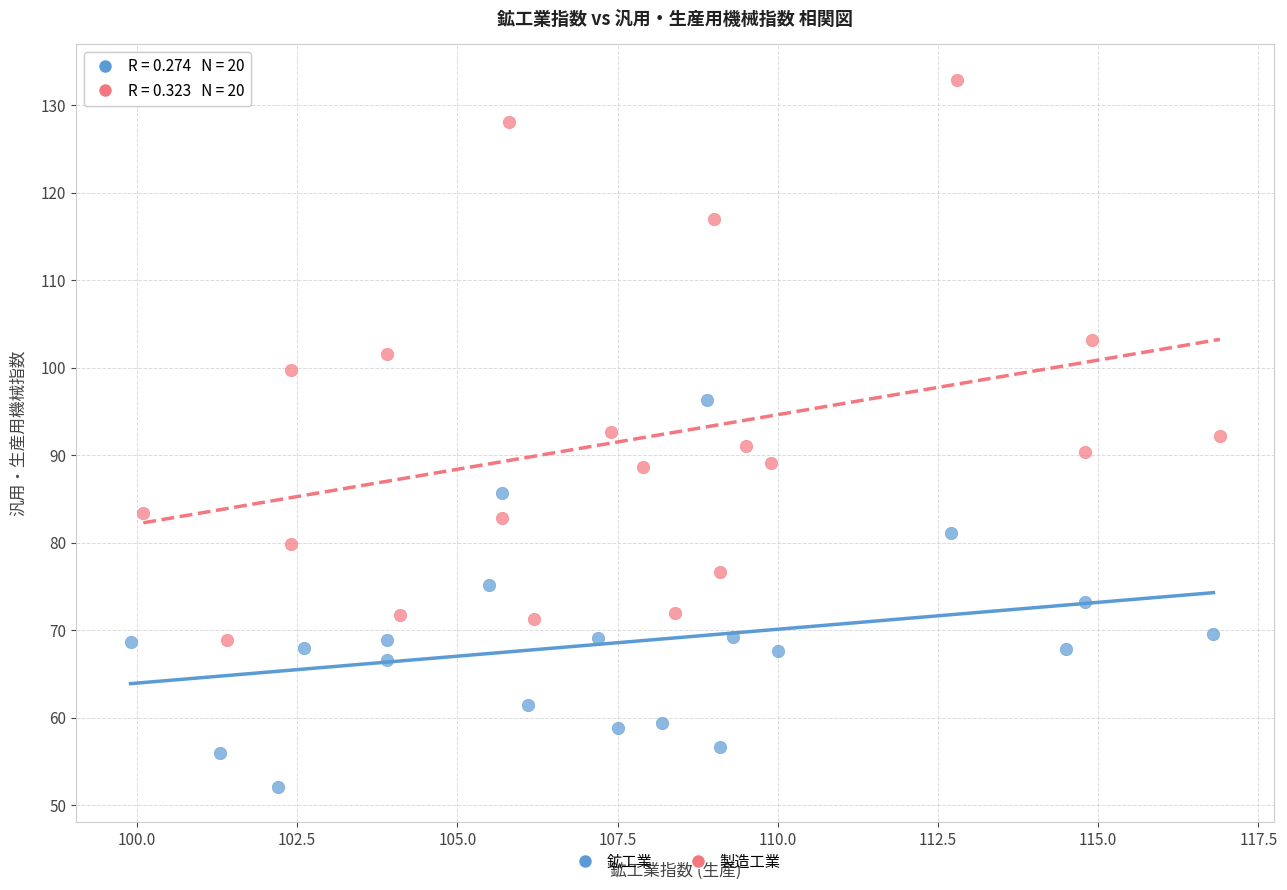

What are all the series names shown in the legend?

鉱工業, 製造工業